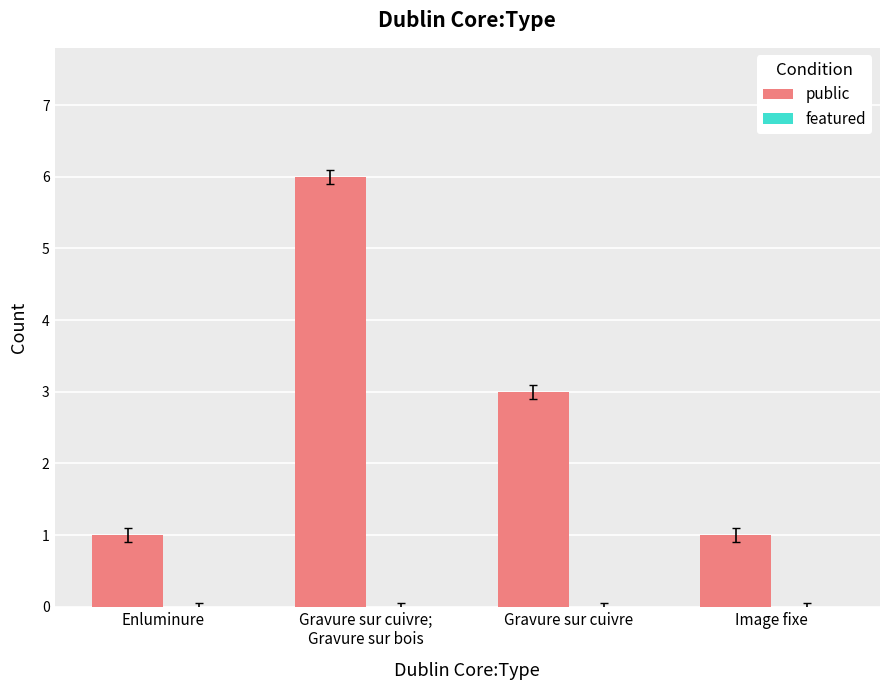

Count the number of categories in the chart.

4